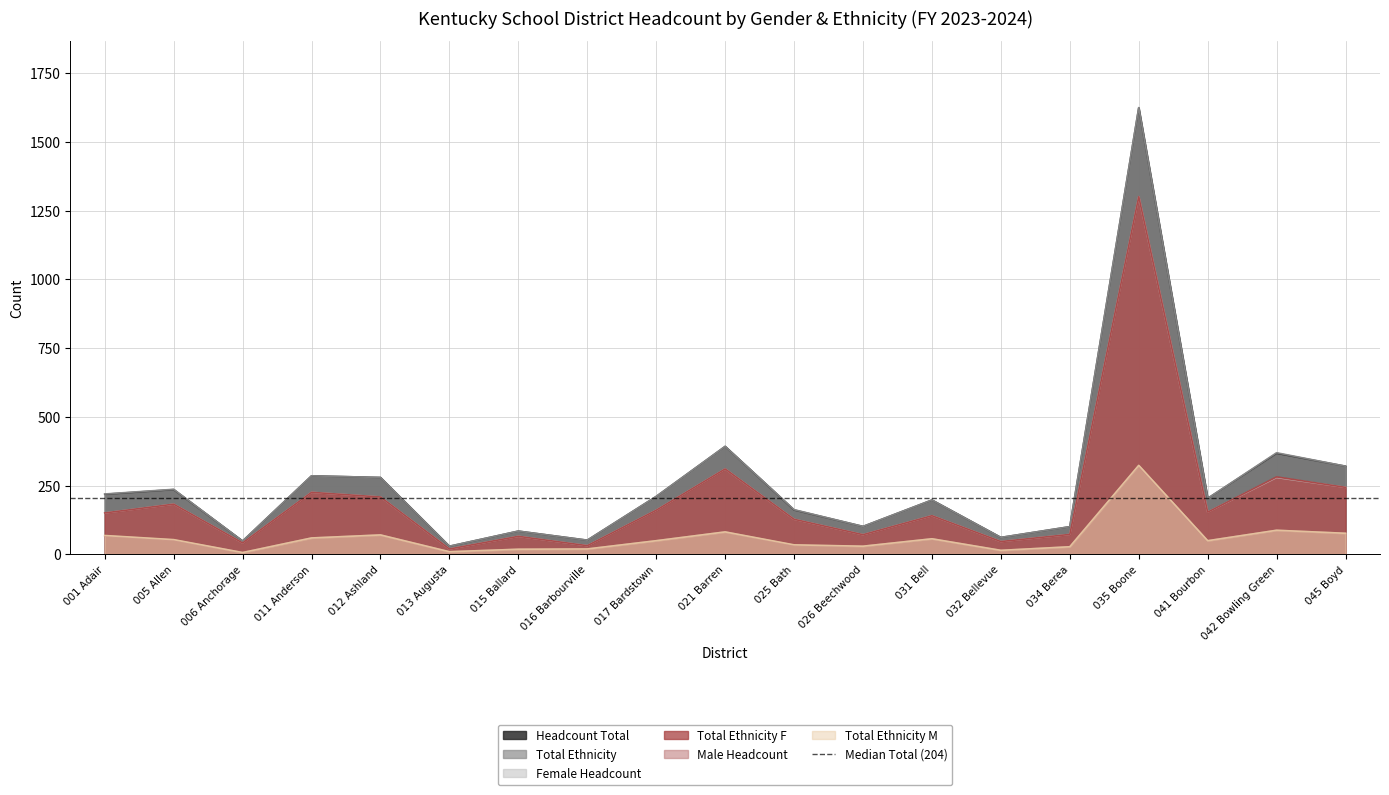

At 017 Bardstown, list the series in order from largest to smallest.

Headcount Total, Total Ethnicity, Female Headcount, Total Ethnicity F, Male Headcount, Total Ethnicity M